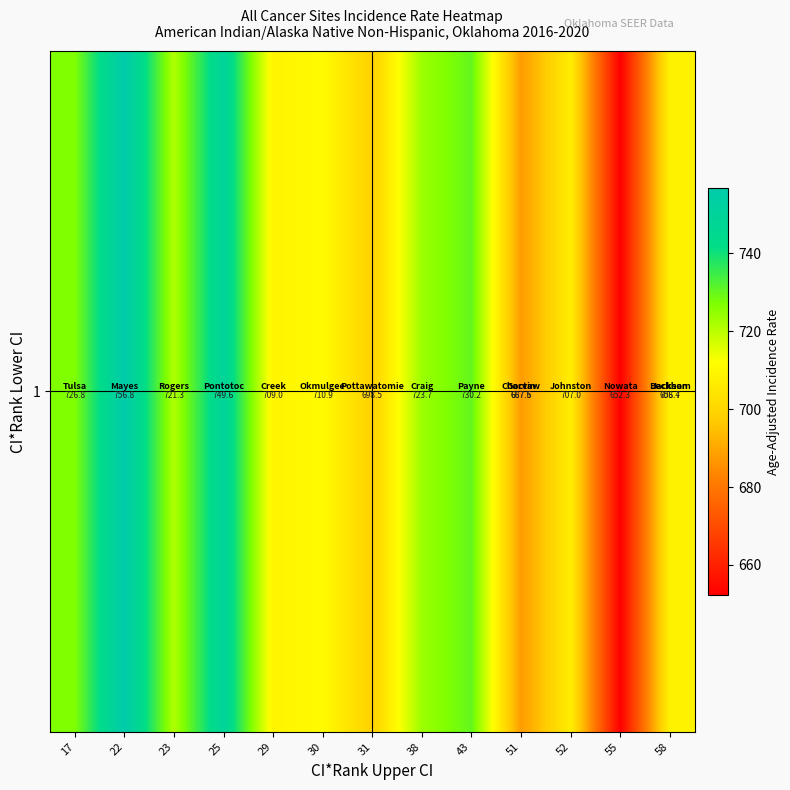

Is it true that the value at 52 is 707.0?

True